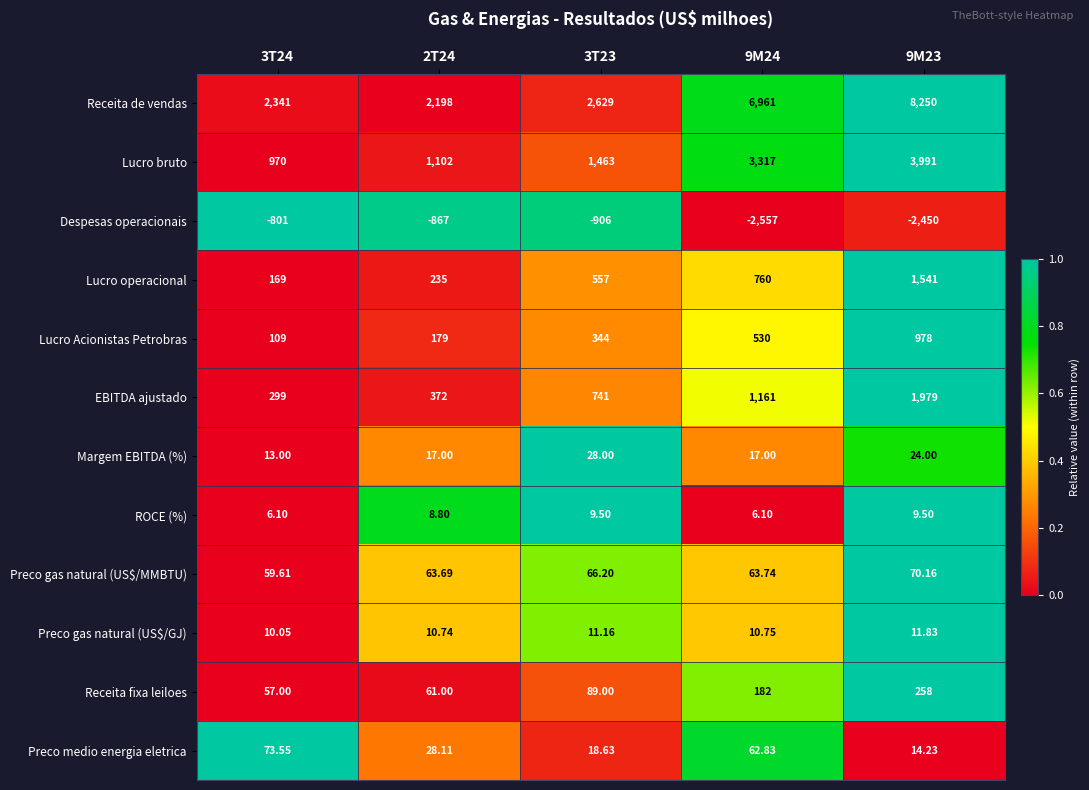

Which series has the largest total across all categories?

Receita de vendas